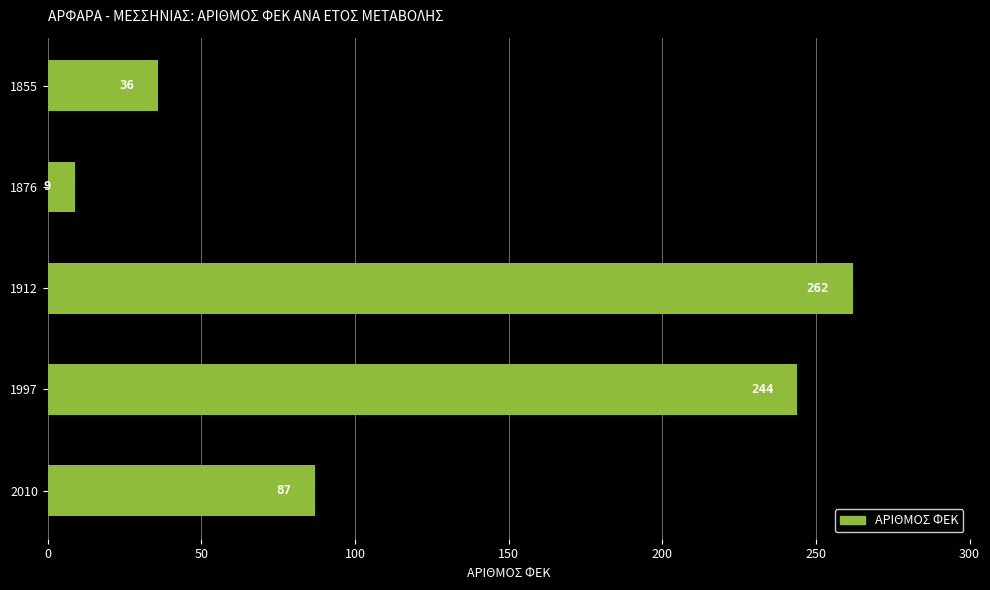

At which label is the value closest to 135?

2010